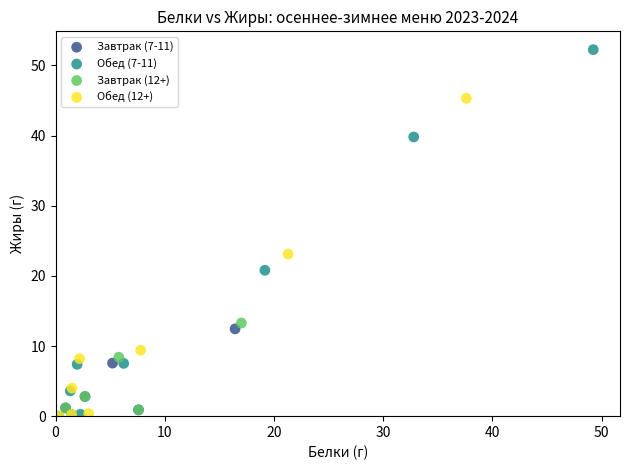

What are all the series names shown in the legend?

Завтрак (7-11), Обед (7-11), Завтрак (12+), Обед (12+)